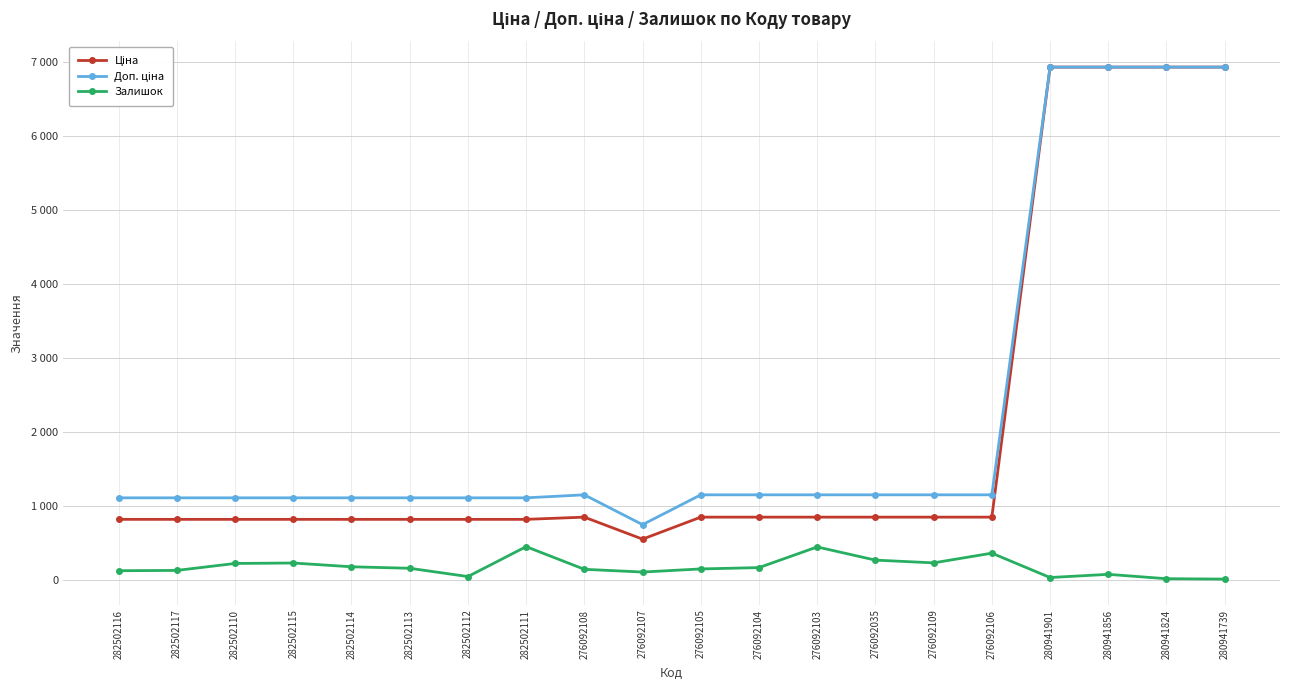

Is this an area chart (filled region under the line)?

No